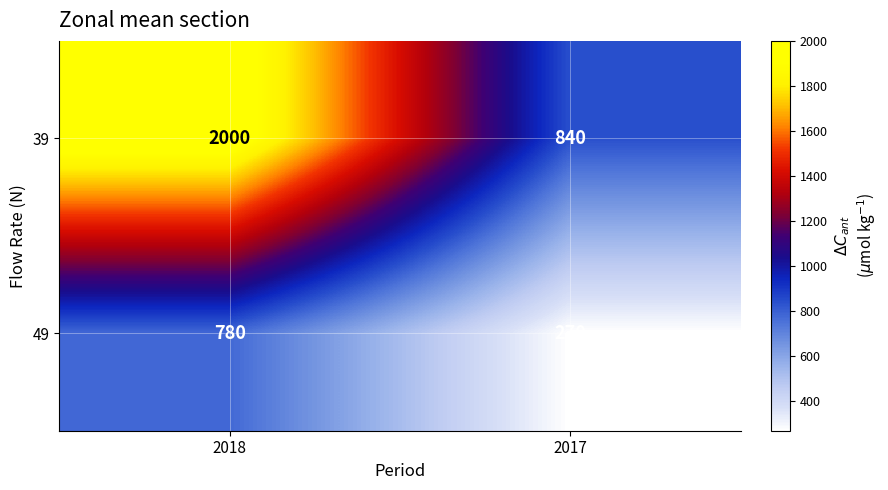

Reading right to left, list all the values displayed in this chart.

39: 840	2000
49: 270	780